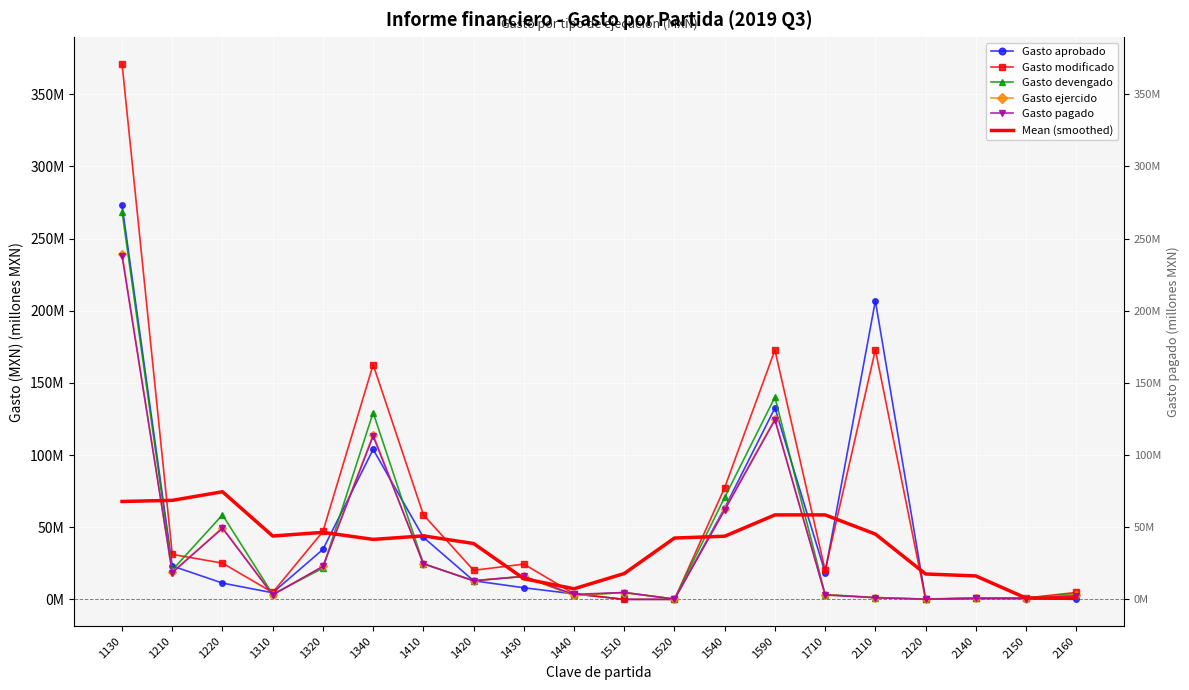

List the labels in order of Gasto aprobado value, largest first.

1130, 2110, 1590, 1340, 1540, 1410, 1320, 1210, 1710, 1420, 1220, 1430, 1310, 1440, 2140, 2150, 2120, 1510, 1520, 2160